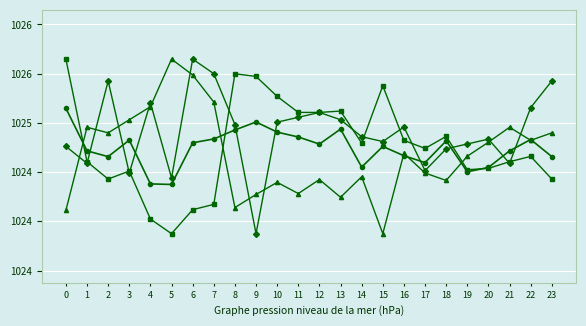

Does the chart have visible grid lines?

Yes